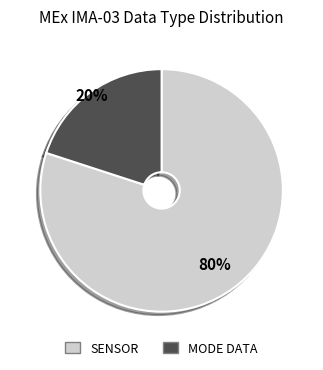

How many slices are in this pie chart?

2